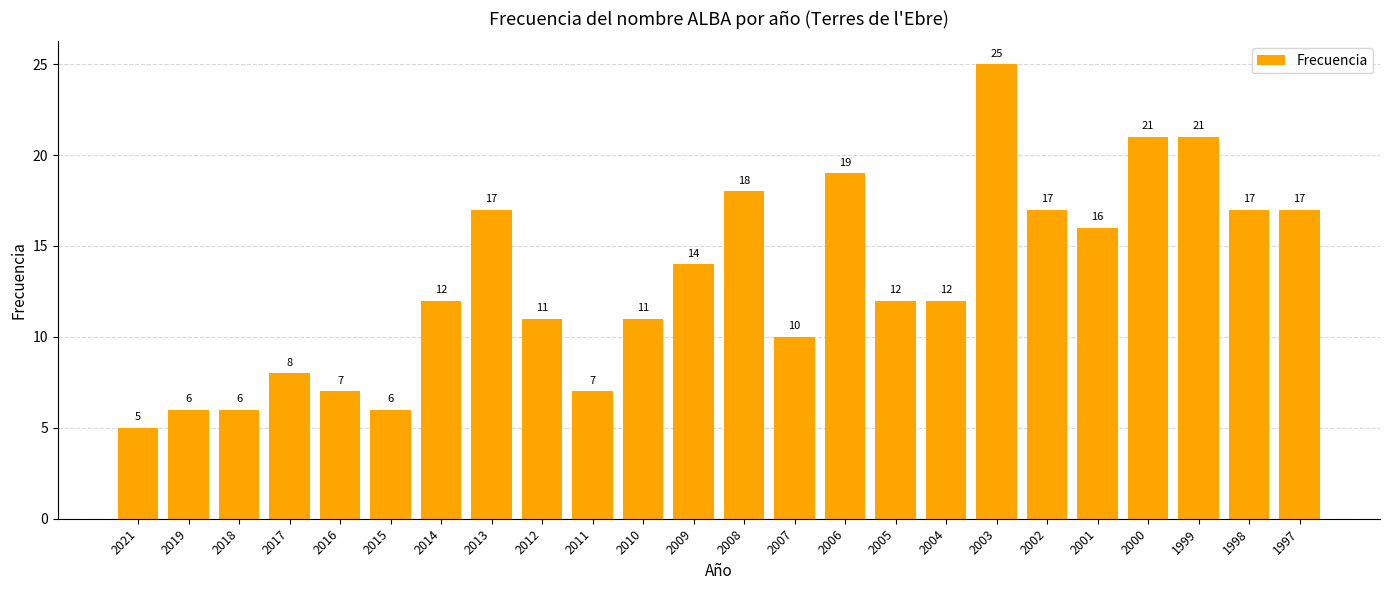

Reading right to left, extract all data points from this chart.

1997=17	1998=17	1999=21	2000=21	2001=16	2002=17	2003=25	2004=12	2005=12	2006=19	2007=10	2008=18	2009=14	2010=11	2011=7	2012=11	2013=17	2014=12	2015=6	2016=7	2017=8	2018=6	2019=6	2021=5